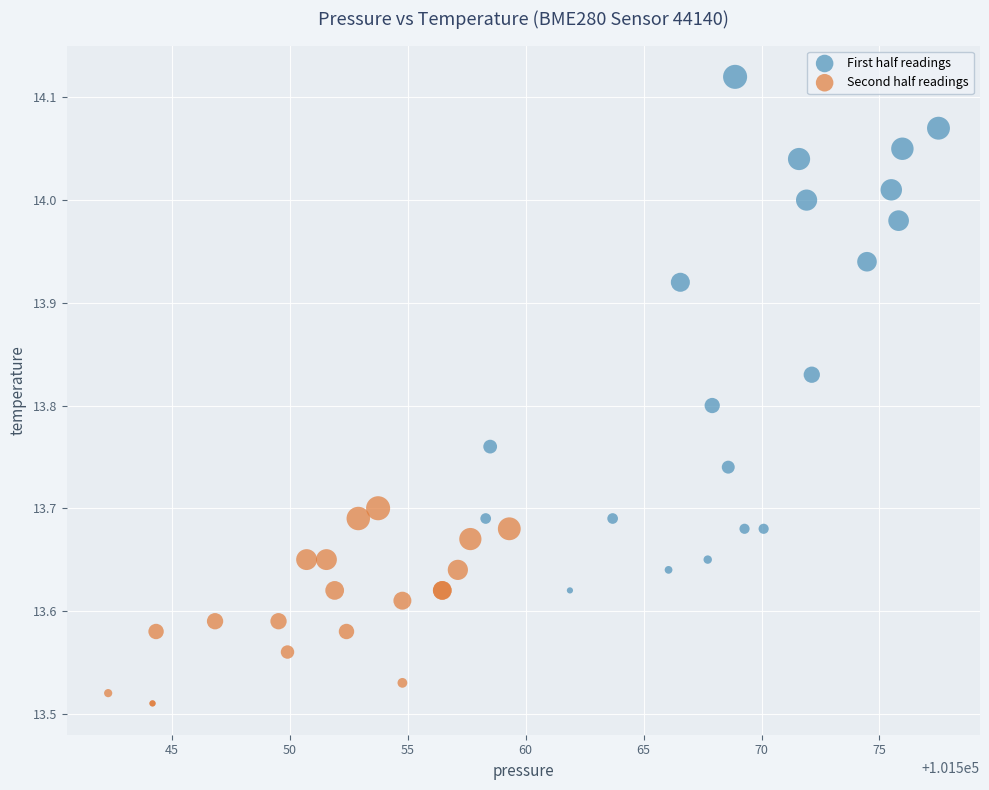

Which series reaches the minimum Y coordinate?

Second half readings